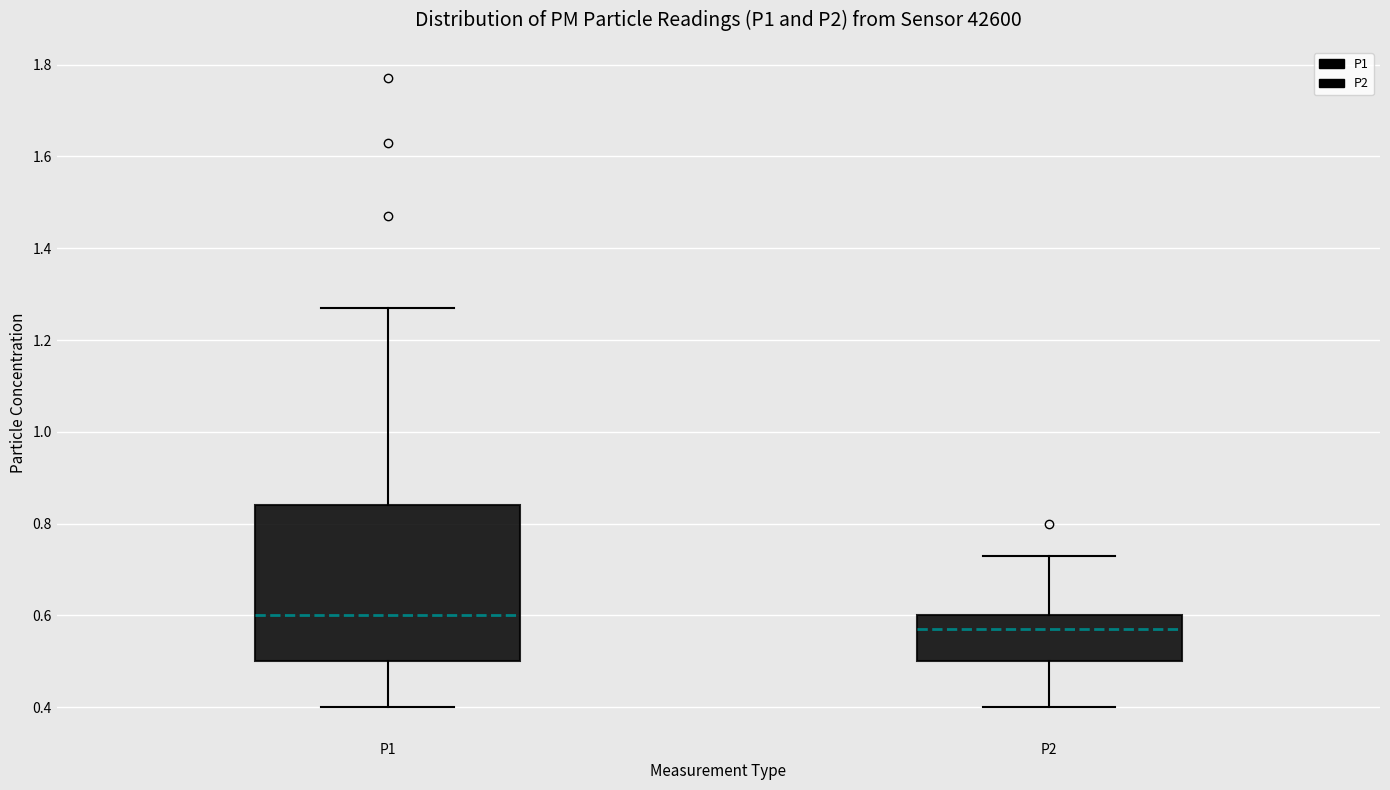

Comparing the boxes themselves (not the whiskers), which one is the tallest?

P1